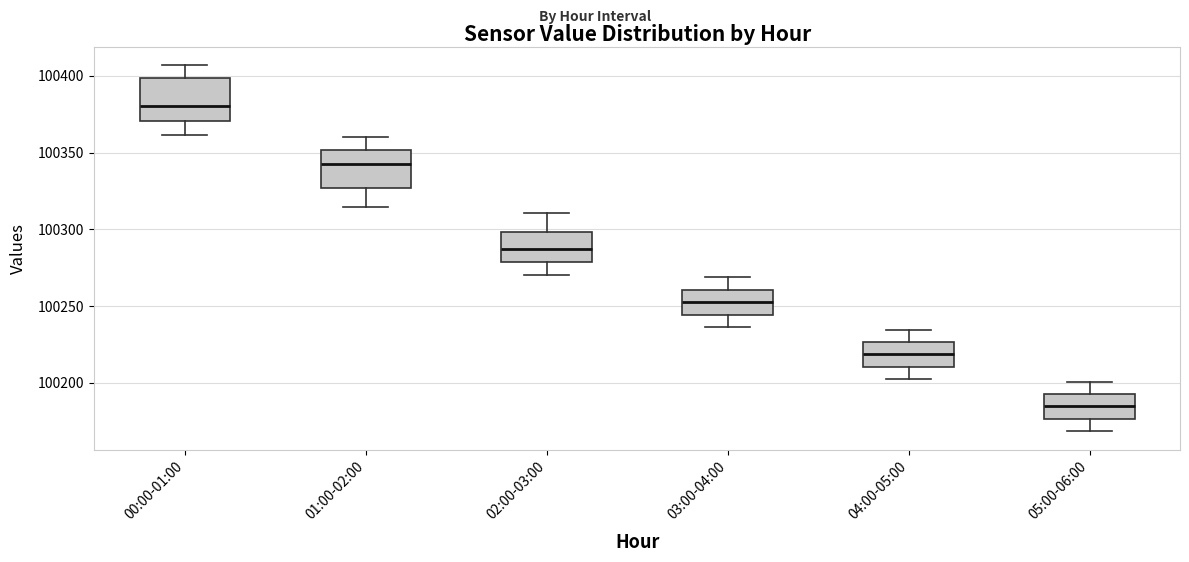

Which box has the lowest median line?

05:00-06:00